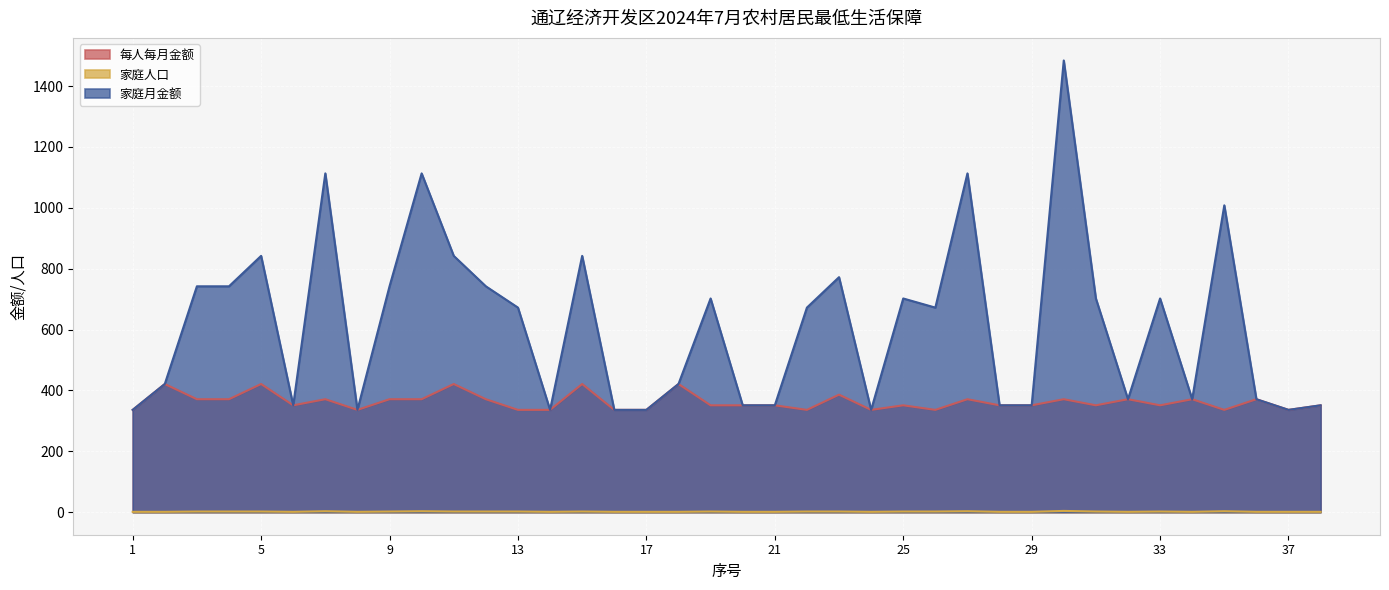

What is the value of the 每人每月金额 point at the 12th from the left?

371